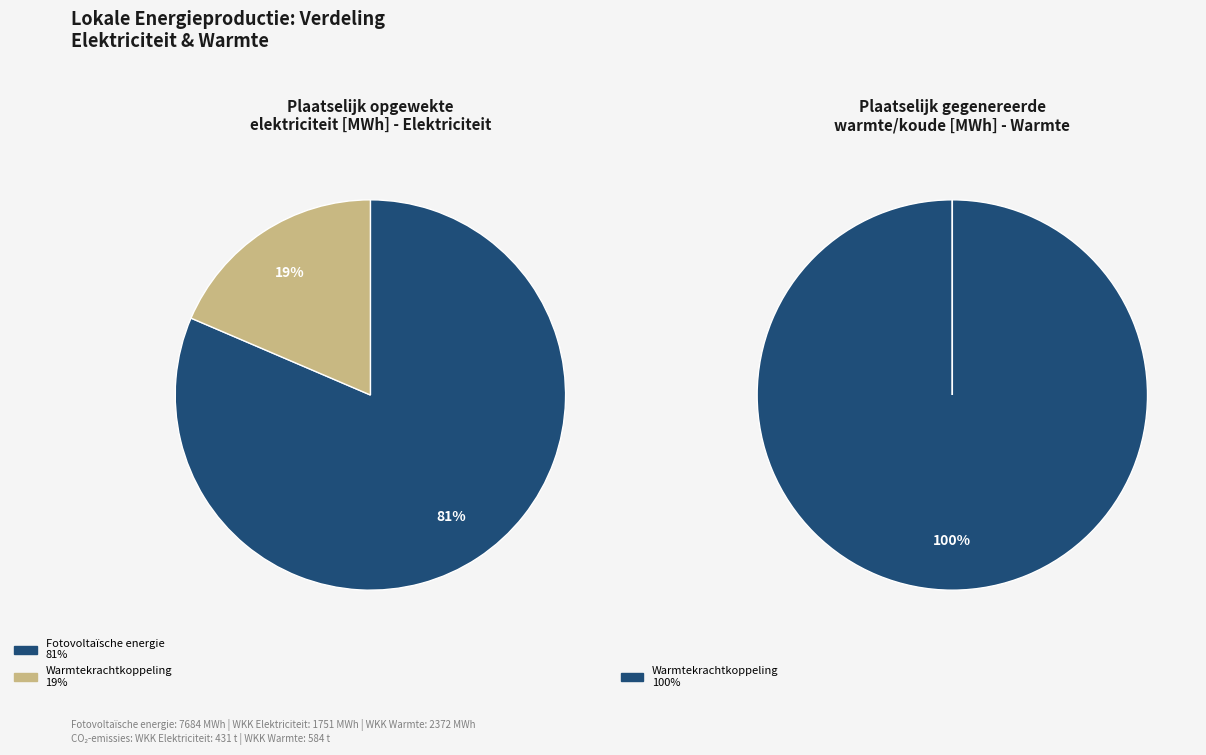

Between Fotovoltaïsche energie and Warmtekrachtkoppeling (Warmte), which is larger?

Fotovoltaïsche energie